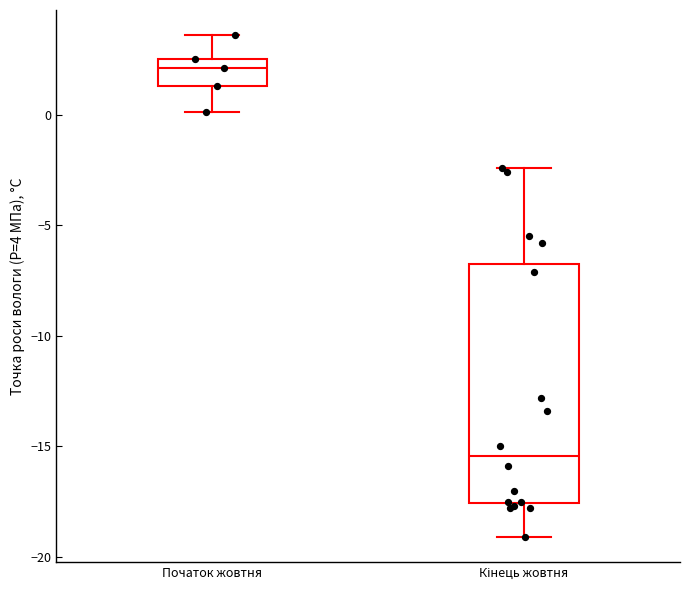

Which box has the lowest median line?

Кінець жовтня